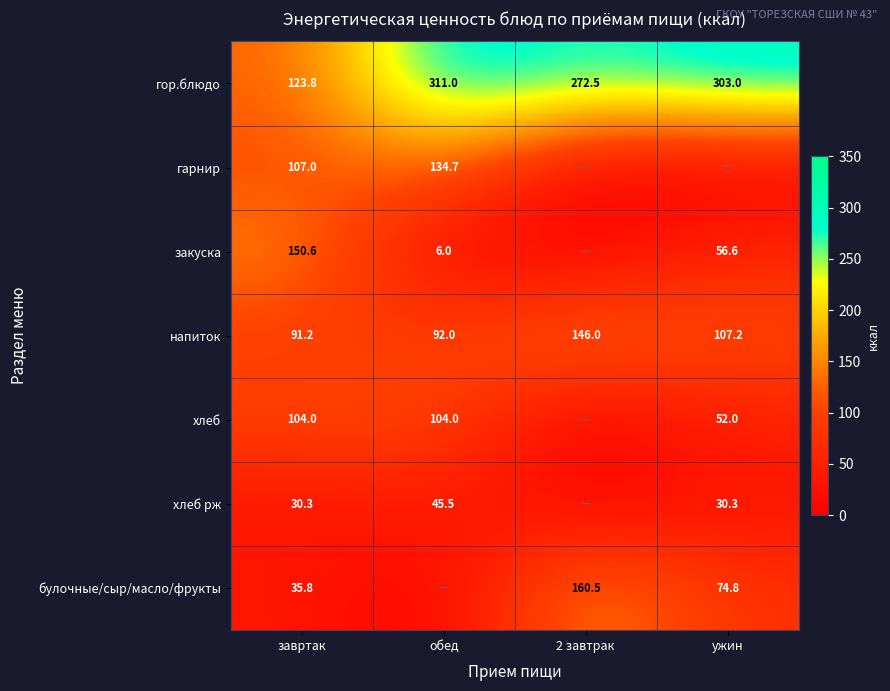

Rank the categories by гор.блюдо value from highest to lowest.

обед, ужин, 2 завтрак, завртак